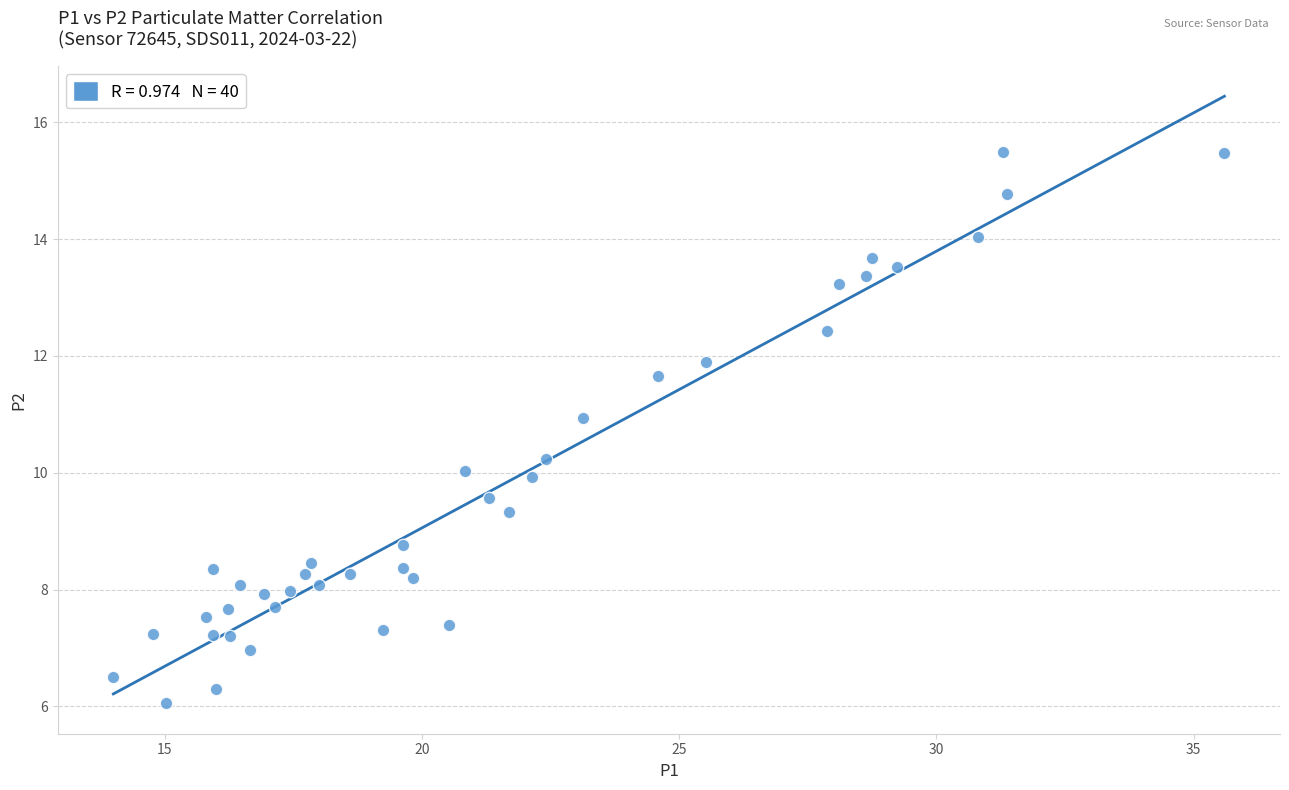

What is the range of X values (max minus min)?

21.6